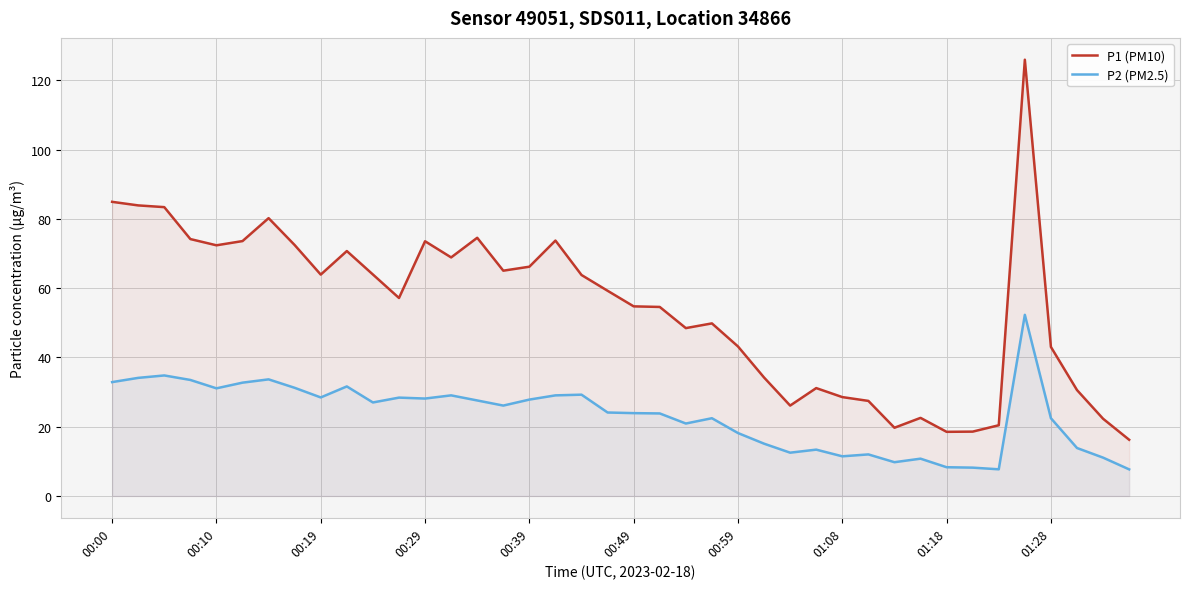

Between 26 and 39, which series saw the biggest shift?

P1 (PM10)